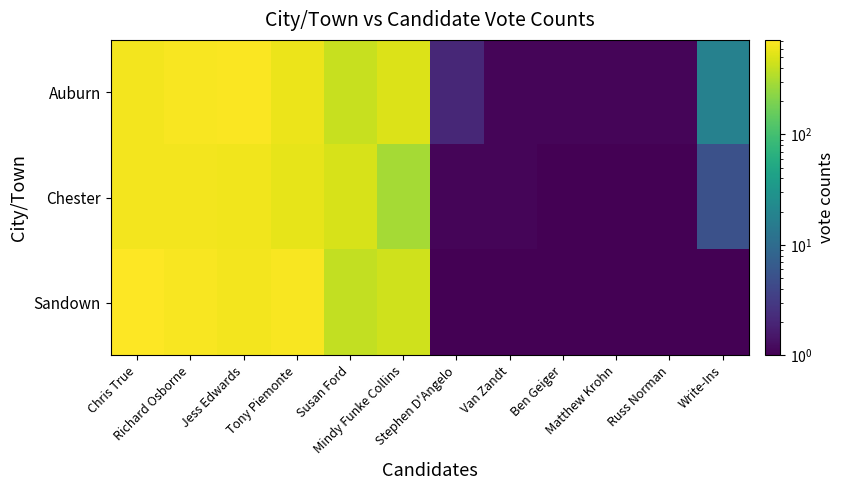

Reading left to right, transcribe all the data shown in this chart.

Auburn: Chris True=639.1	Richard Osborne=673.1	Jess Edwards=692.1	Tony Piemonte=591.1	Susan Ford=413.1	Mindy Funke Collins=502.1	Stephen D'Angelo=2.1	Van Zandt=1.1	Ben Geiger=1.1	Matthew Krohn=1.1	Russ Norman=1.1	Write-Ins=18.1
Chester: Chris True=641.1	Richard Osborne=632.1	Jess Edwards=621.1	Tony Piemonte=566.1	Susan Ford=484.1	Mindy Funke Collins=296.1	Stephen D'Angelo=1.1	Van Zandt=1.1	Ben Geiger=0.1	Matthew Krohn=0.1	Russ Norman=0.1	Write-Ins=5.1
Sandown: Chris True=718.1	Richard Osborne=667.1	Jess Edwards=640.1	Tony Piemonte=666.1	Susan Ford=396.1	Mindy Funke Collins=449.1	Stephen D'Angelo=0.1	Van Zandt=0.1	Ben Geiger=0.1	Matthew Krohn=0.1	Russ Norman=0.1	Write-Ins=0.1